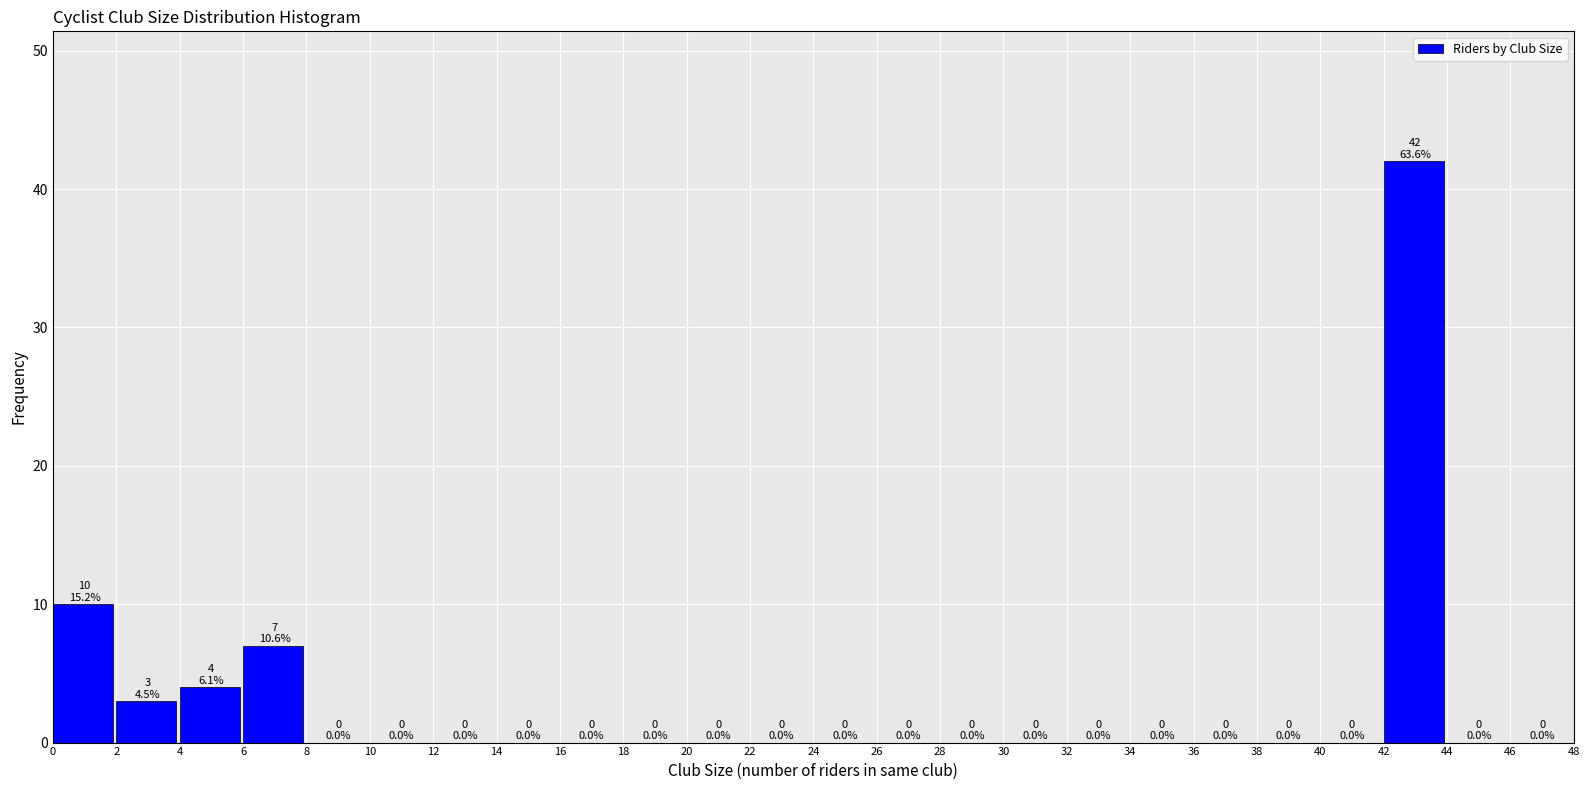

Which range on the x-axis has the tallest bar?

42 to 44